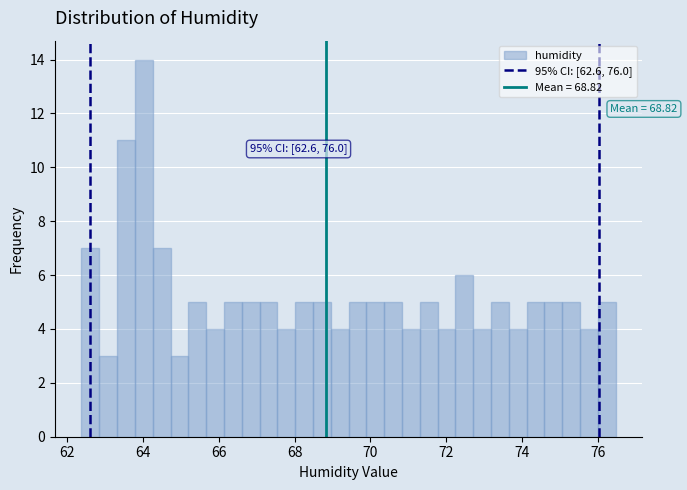

Read against the x-axis, roughly where is the centre of the tallest bar?

64.0